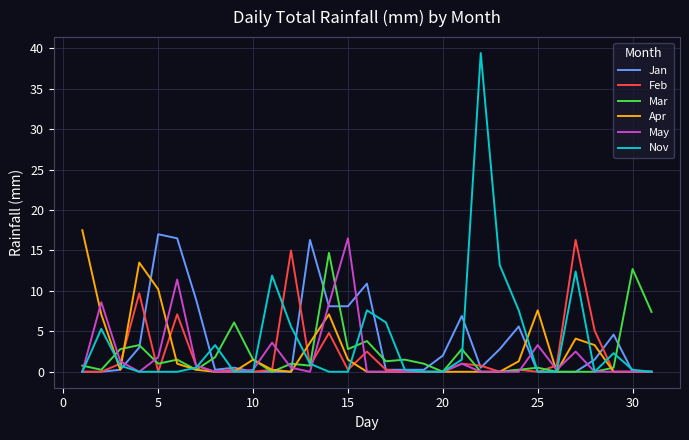

Which series has the largest range (max minus min)?

Nov